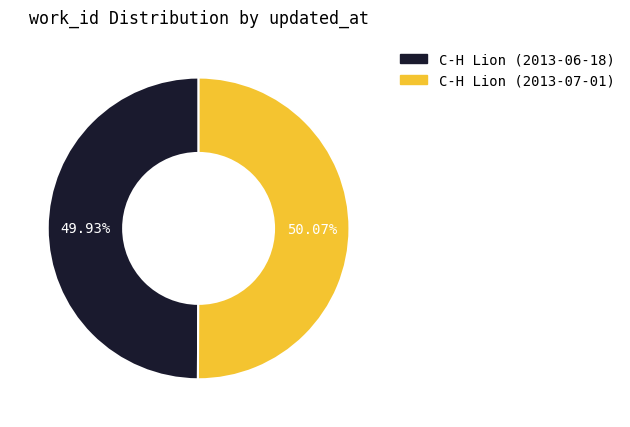

How many slices are in this pie chart?

2